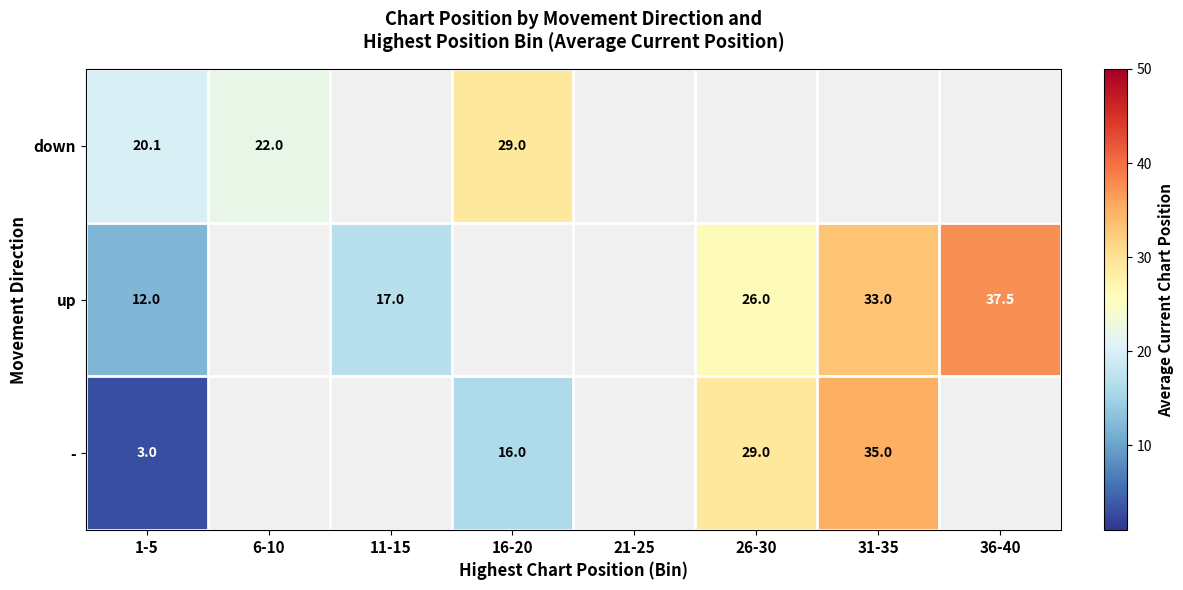

What is the minimum value shown in the chart?

3.0